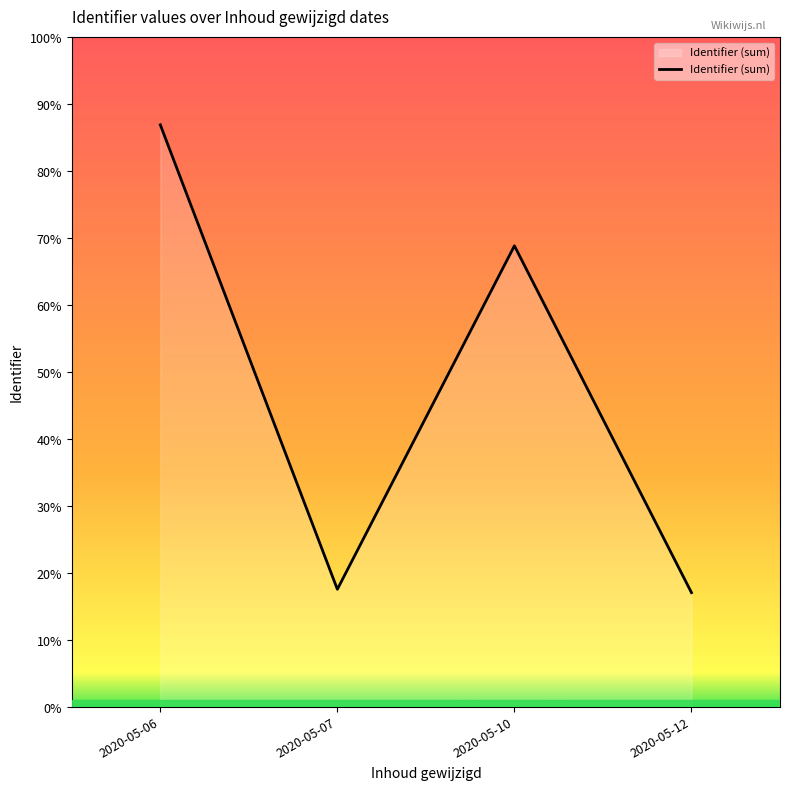

Where does the data first go above 23566887?

2020-05-06